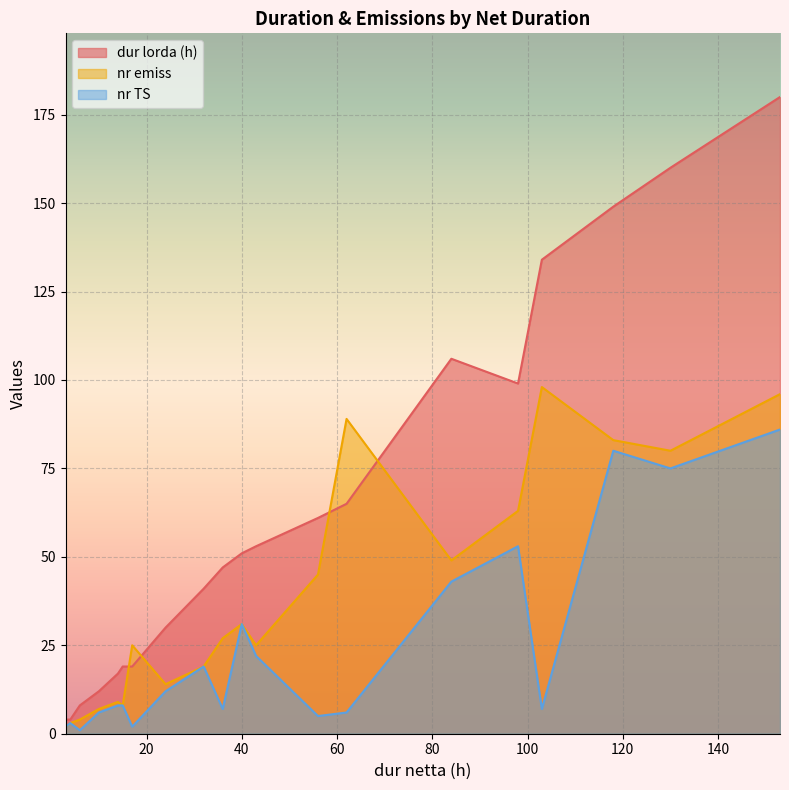

What is the minimum value for dur lorda (h)?

4